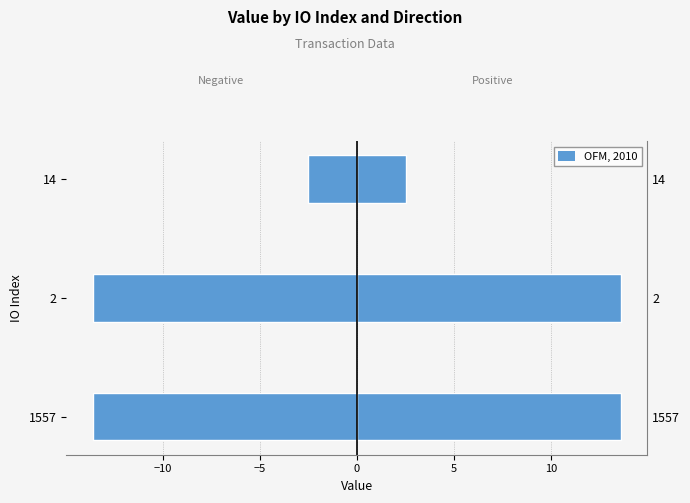

What is the value of the Positive (direction=1) bar at the 3rd from the left?

2.5